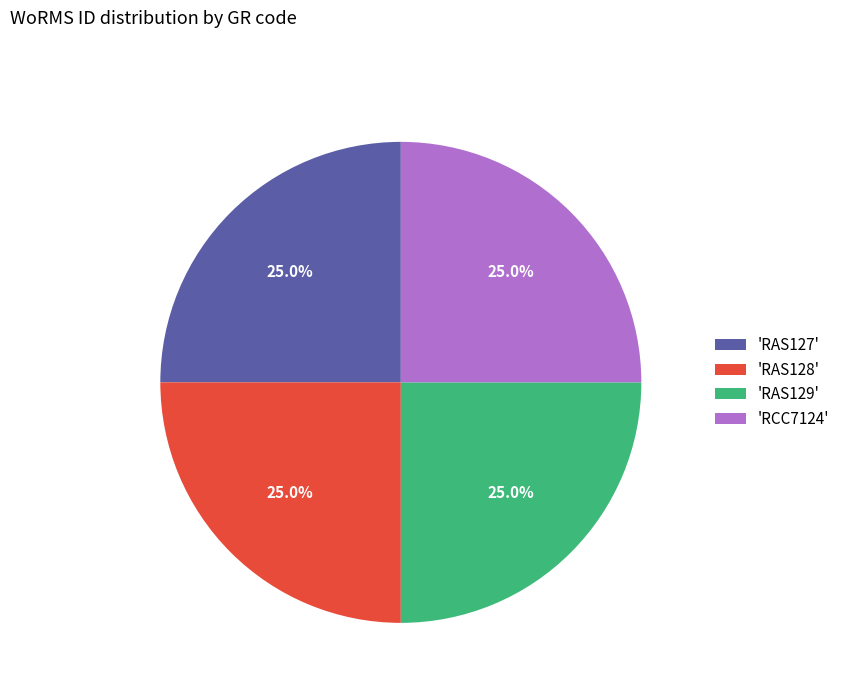

What portion of the pie excludes 'RAS127'?

75.0%